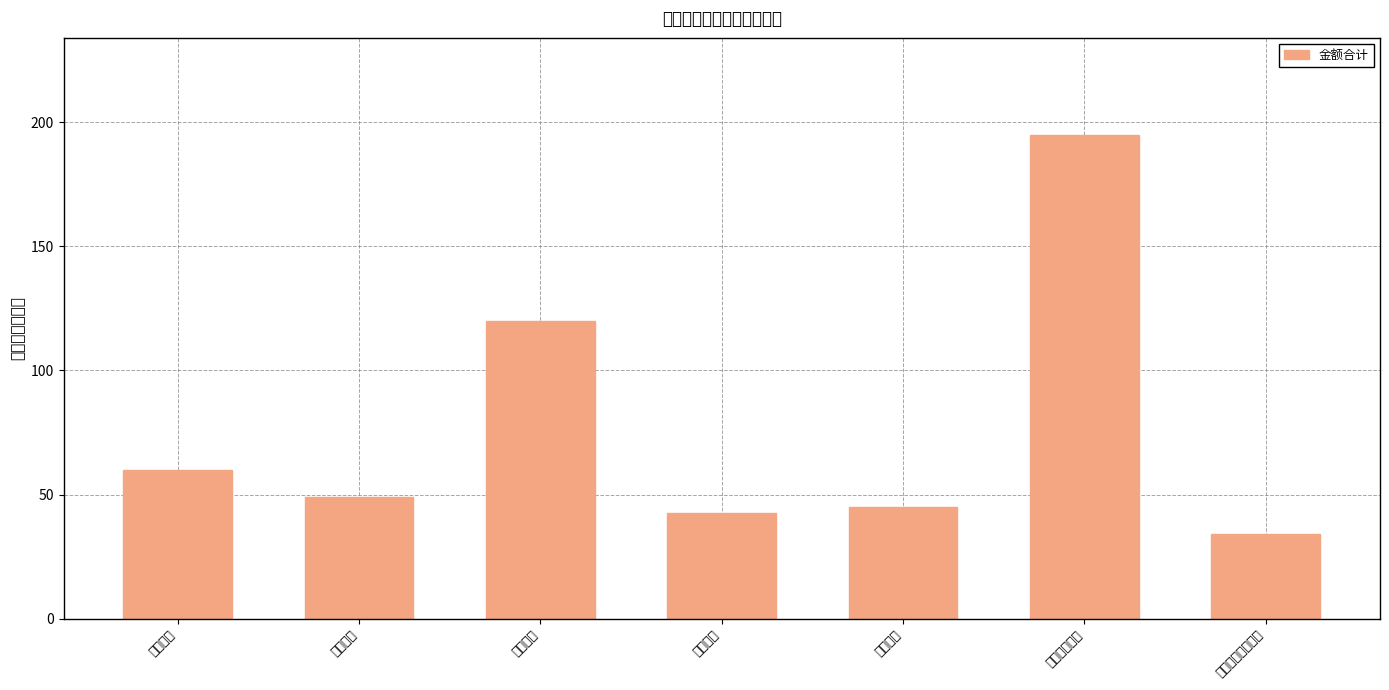

At which label does the data first exceed 49?

丹参破壁